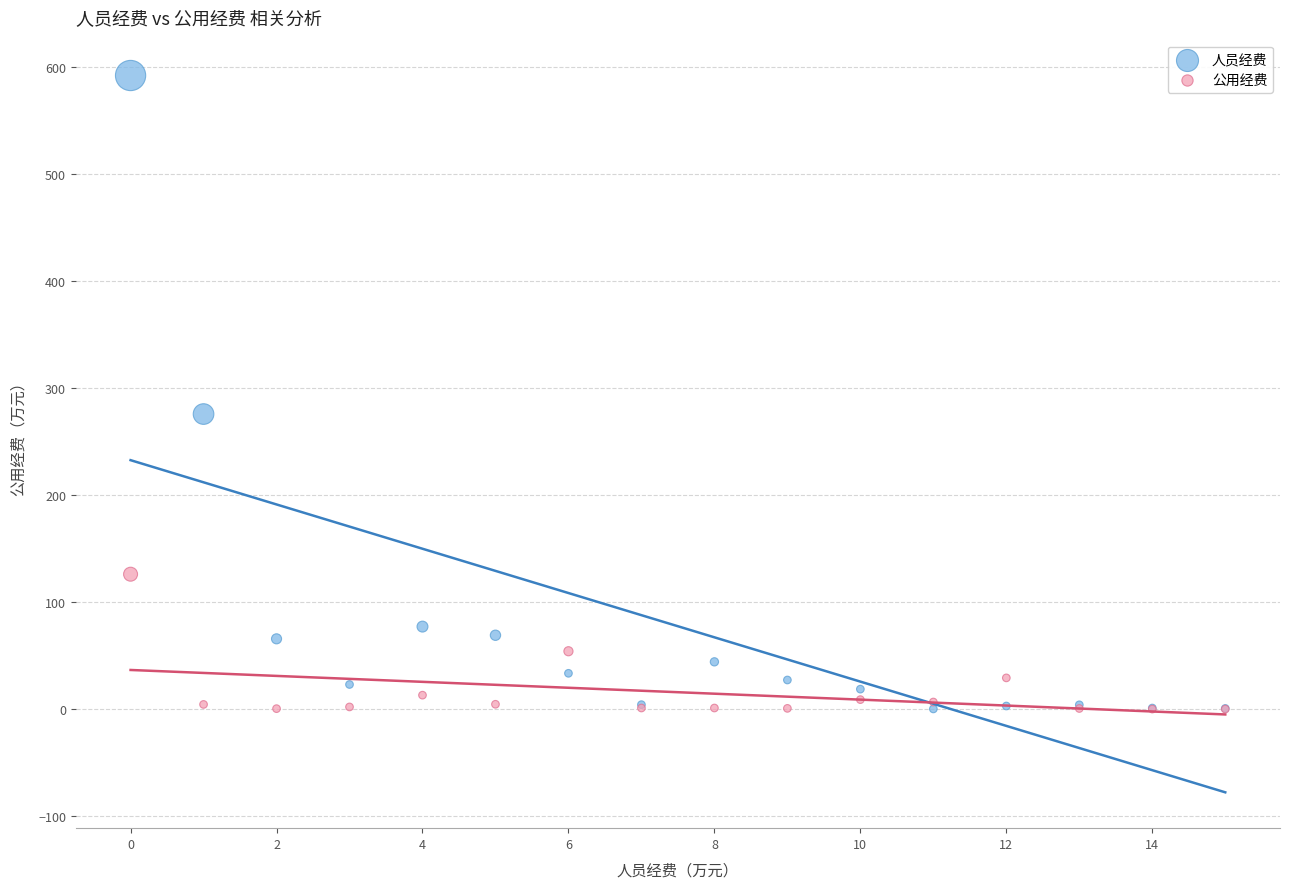

Across all series, what Y value is closest to 296?

275.8